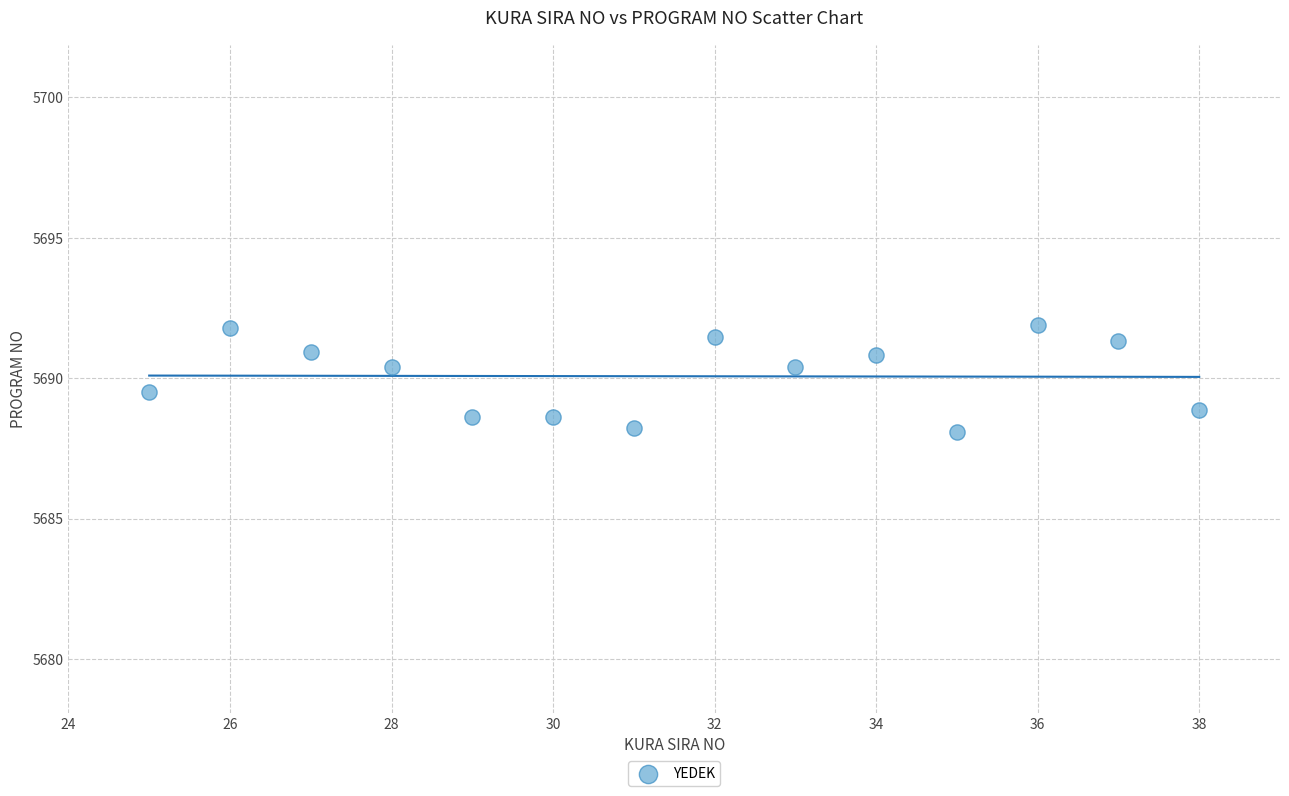

What is the range of X values (max minus min)?

13.0